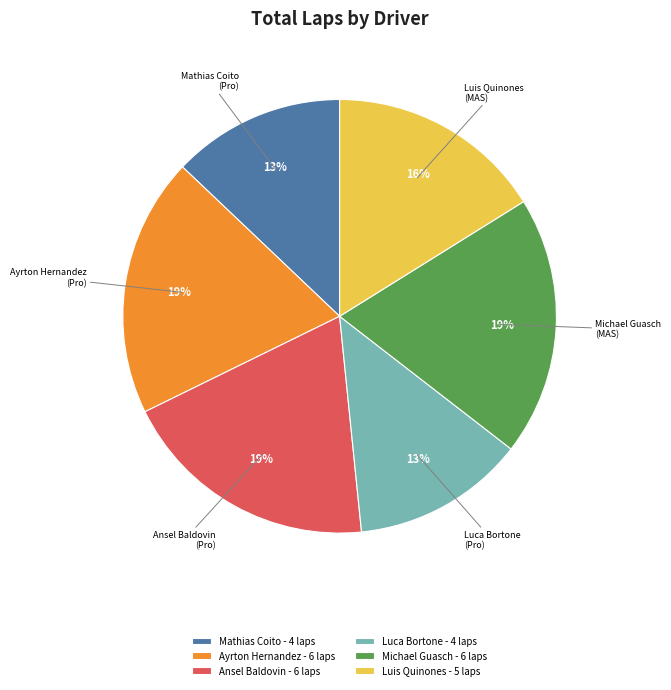

To the nearest percent, what is the difference between the largest and smallest slice percentages?

6%